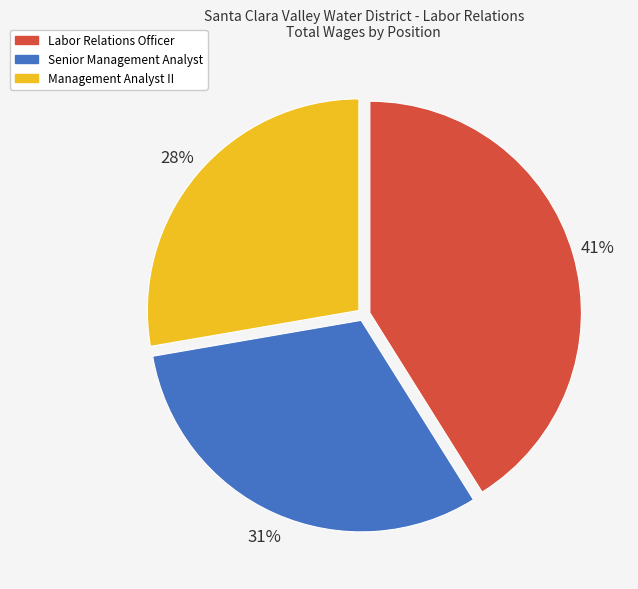

Combined, do Senior Management Analyst and Labor Relations Officer account for over 50%?

Yes